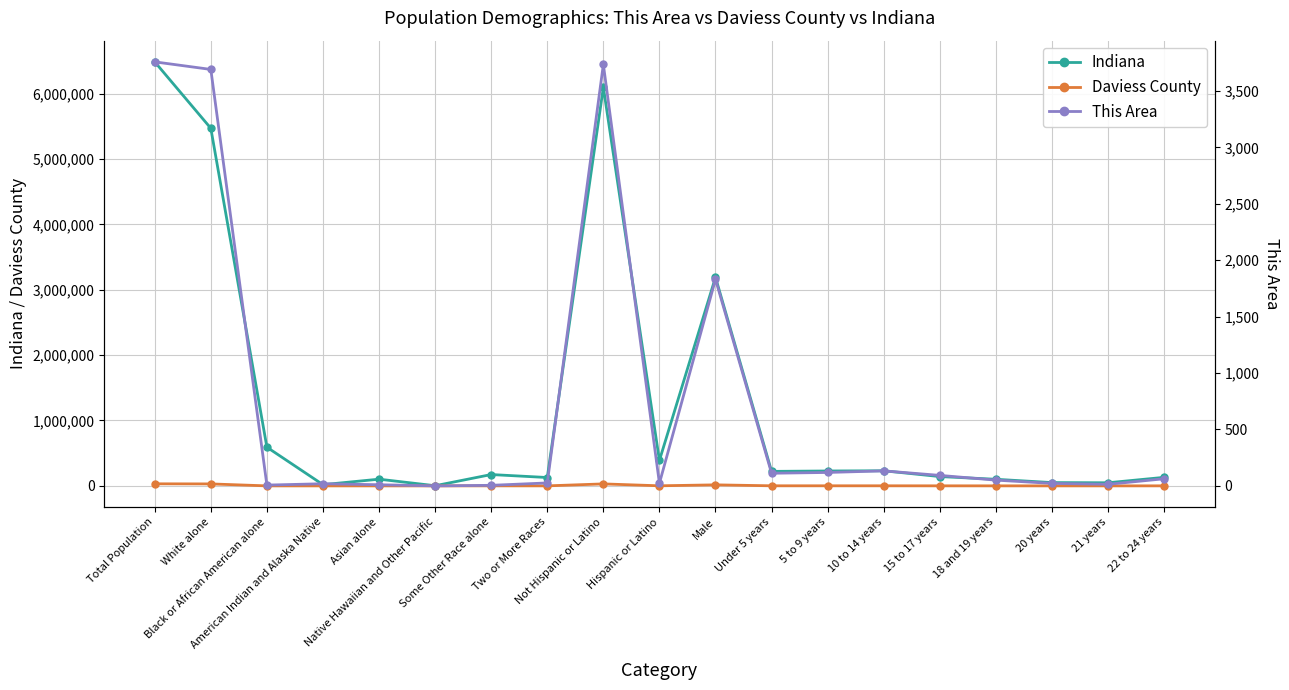

Reading left to right, what are all the values shown in this chart?

Indiana: 6483802	5467906	591397	18462	102474	2348	173314	127901	6094095	389707	3189737	221819	227736	230960	142591	100899	50209	47542	130517
Daviess County: 31648	30077	172	71	161	8	818	341	30334	1314	15770	1347	1299	1241	756	473	227	191	582
This Area: 3758	3691	7	19	10	0	5	26	3735	23	1831	112	119	133	93	51	22	14	63